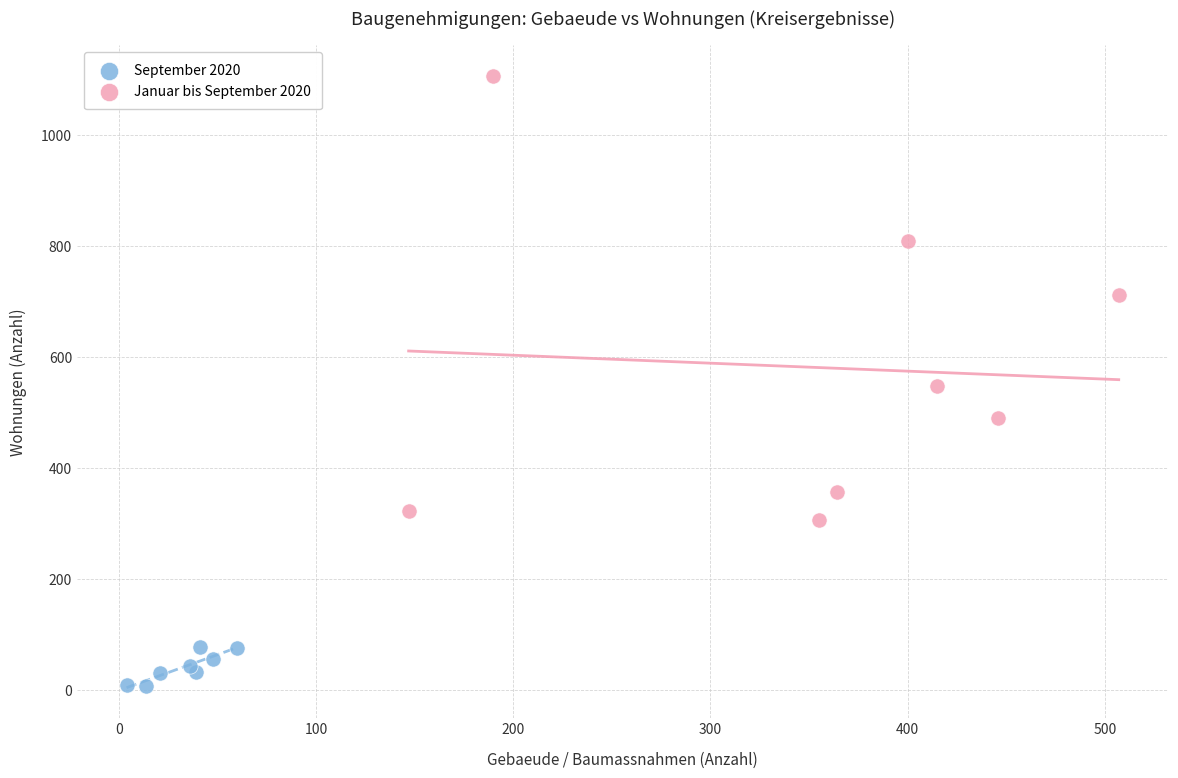

Which series reaches the minimum Y coordinate?

September 2020